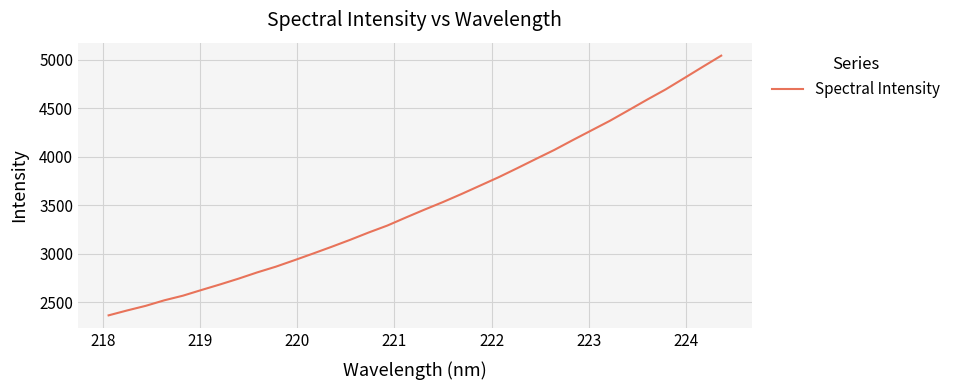

What is the smallest value displayed?

2366.9